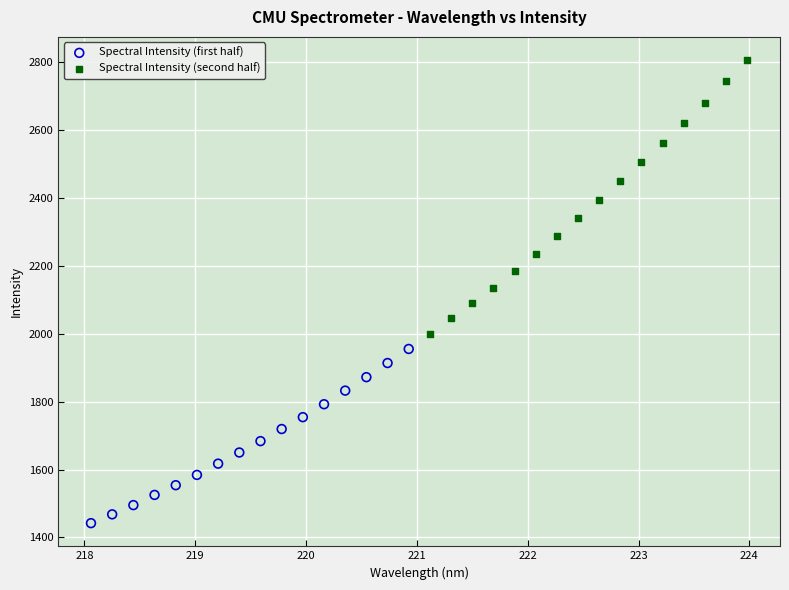

Which series reaches the minimum Y coordinate?

Spectral Intensity (first half)